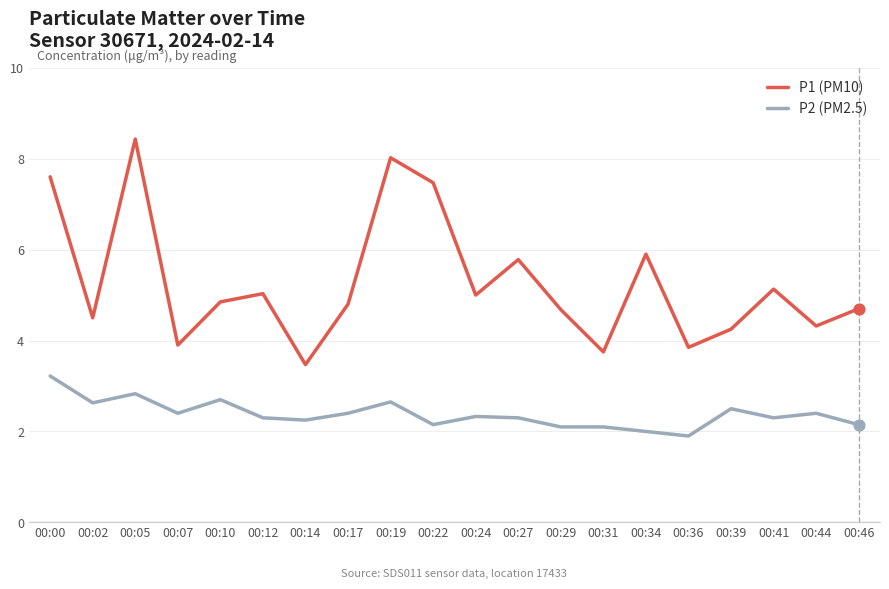

At which category is the sum across all series the highest?

00:05